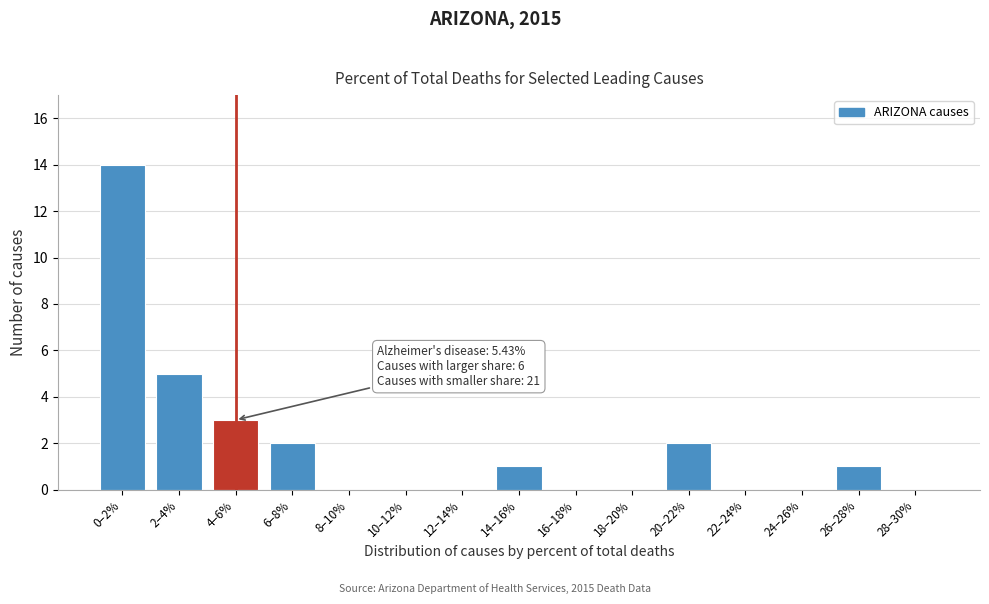

Reading left to right, what are all the values shown in this chart?

0–2%=14	2–4%=5	4–6%=3	6–8%=2	8–10%=0	10–12%=0	12–14%=0	14–16%=1	16–18%=0	18–20%=0	20–22%=2	22–24%=0	24–26%=0	26–28%=1	28–30%=0